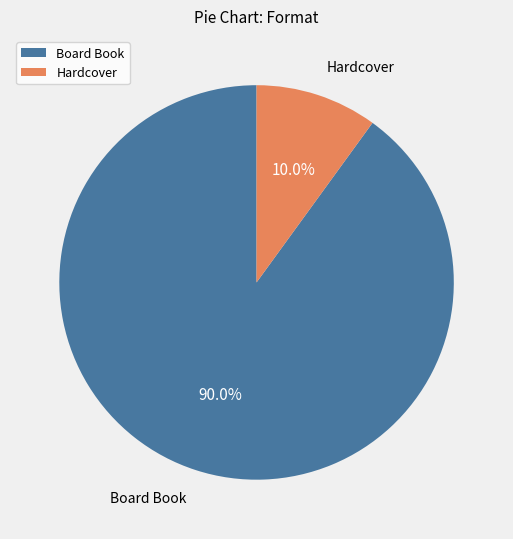

Does Hardcover represent more than half of the total?

No